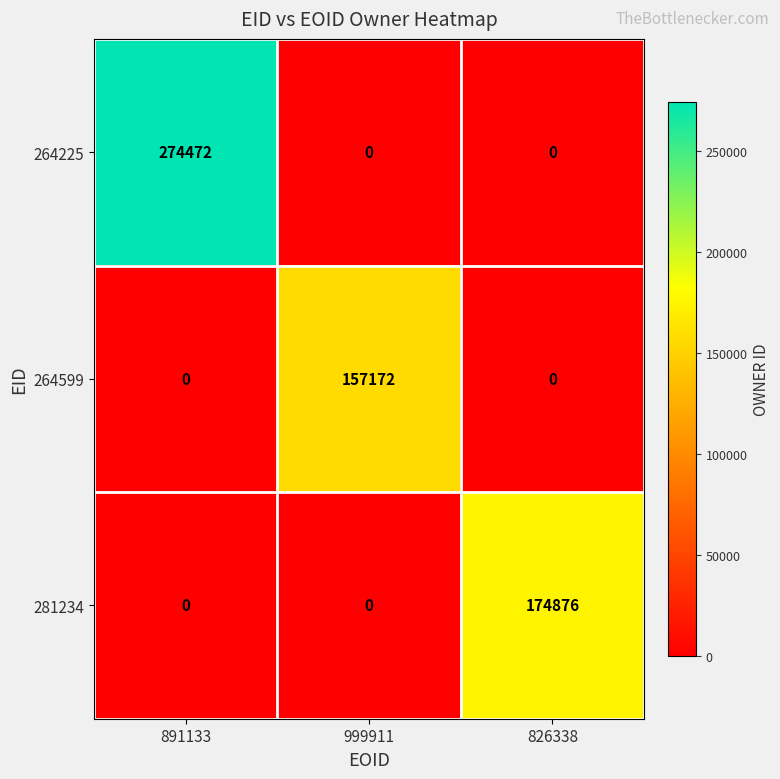

Which series has the largest total across all categories?

264225